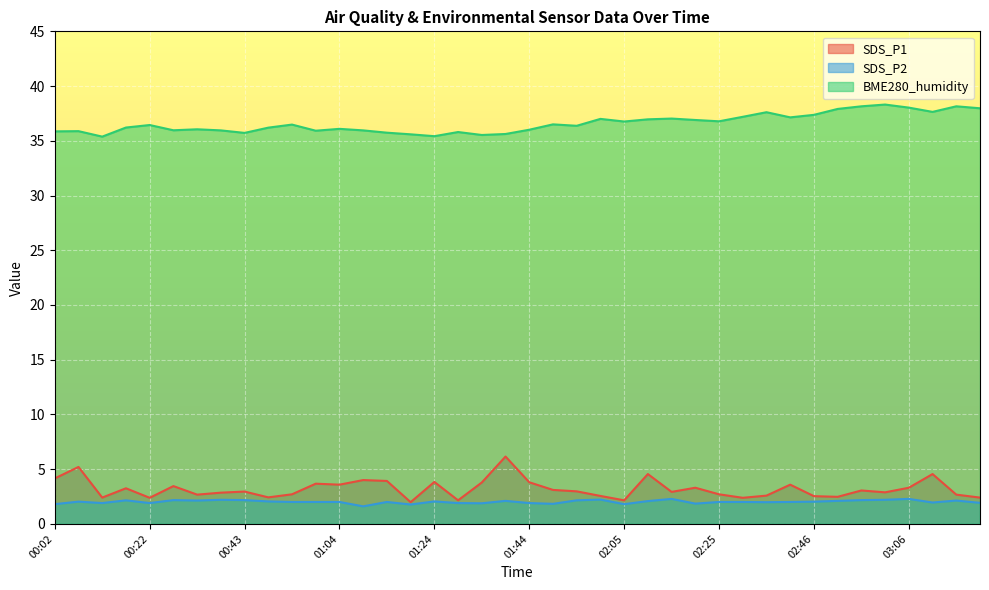

At which label does SDS_P1 reach its minimum?

01:19